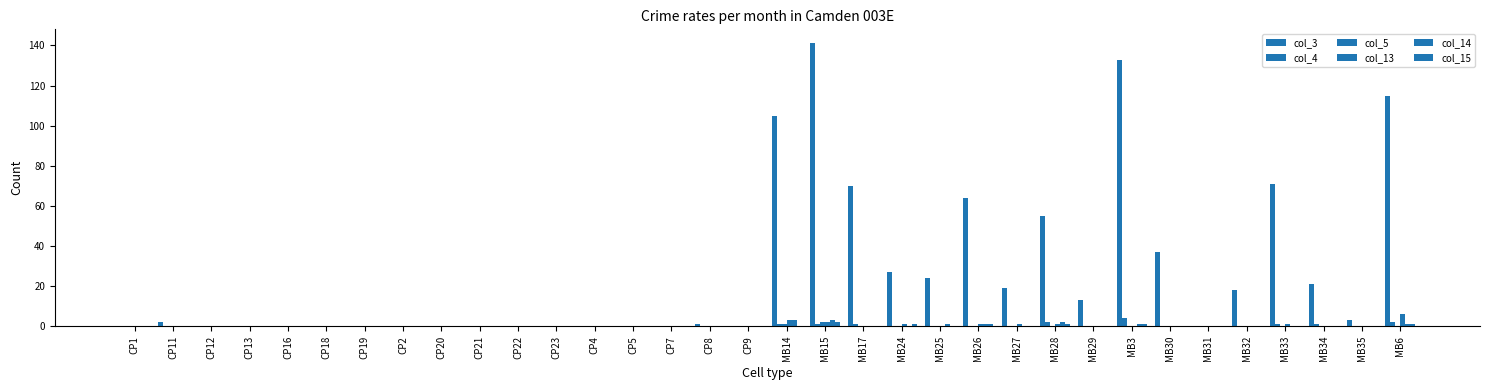

Is it true that col_5 equals 0 at CP16?

True